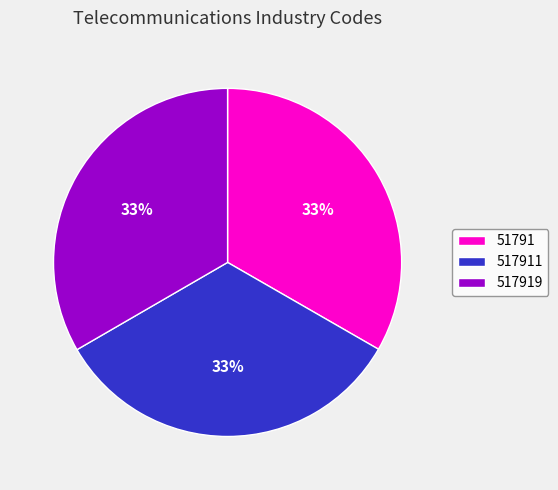

How many slices are in this pie chart?

3